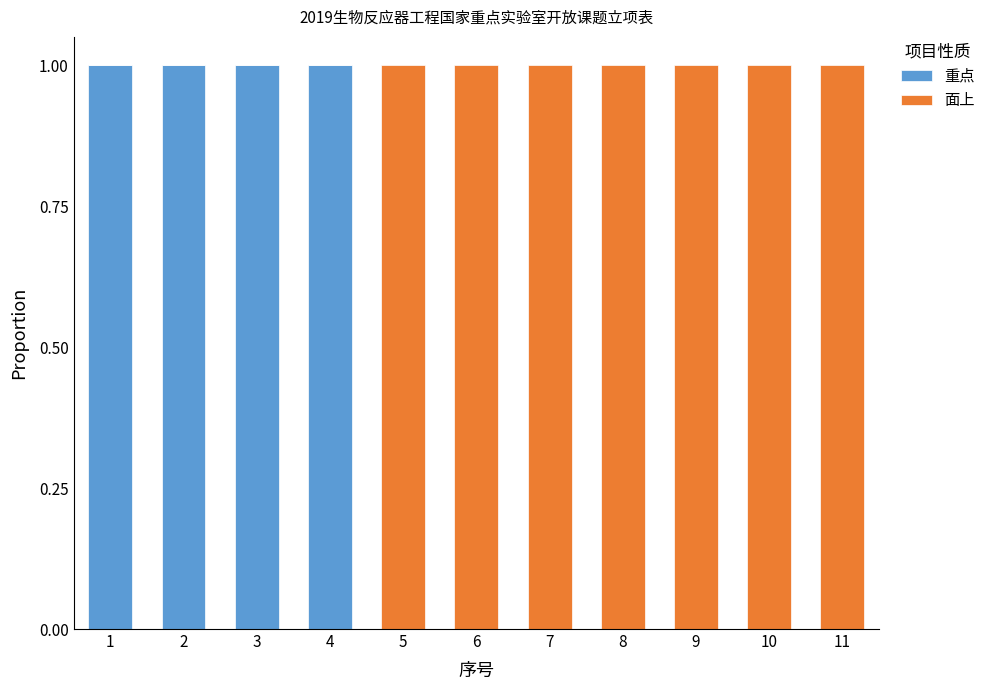

Reading left to right, transcribe the values for 重点.

1=1	2=1	3=1	4=1	5=0	6=0	7=0	8=0	9=0	10=0	11=0